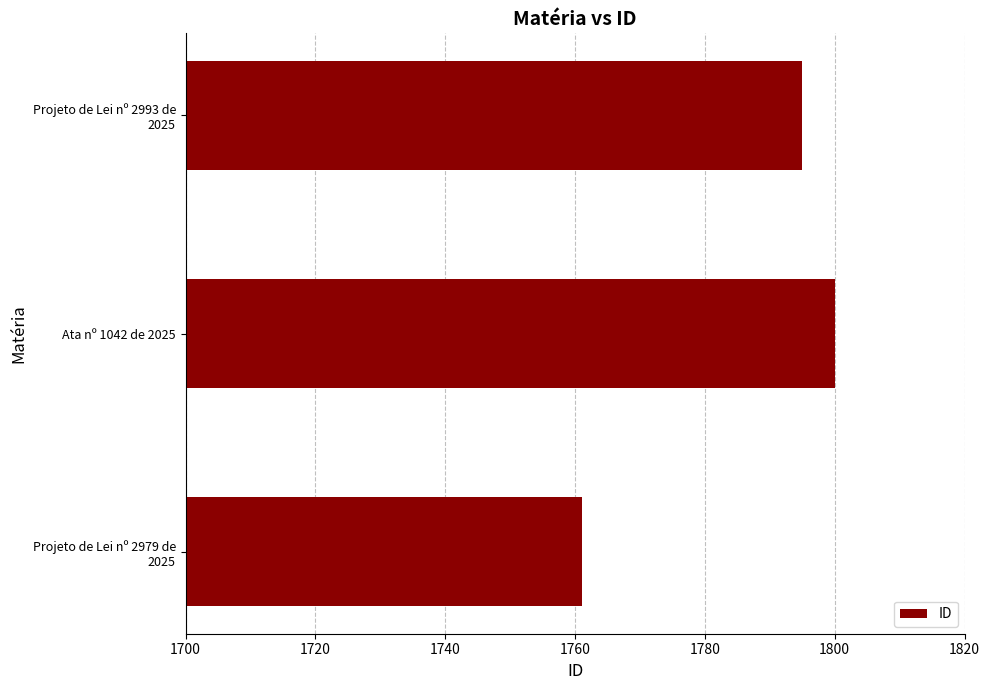

How many data points are less than 1795?

1